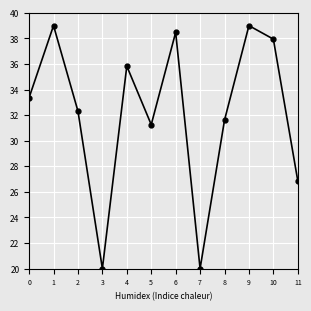

Is it true that the value at 1 is 39.0?

True